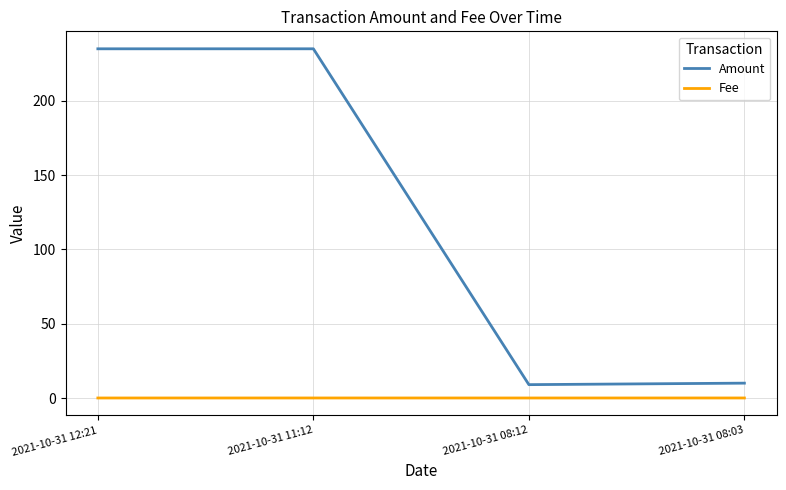

Which series has the largest range (max minus min)?

Amount